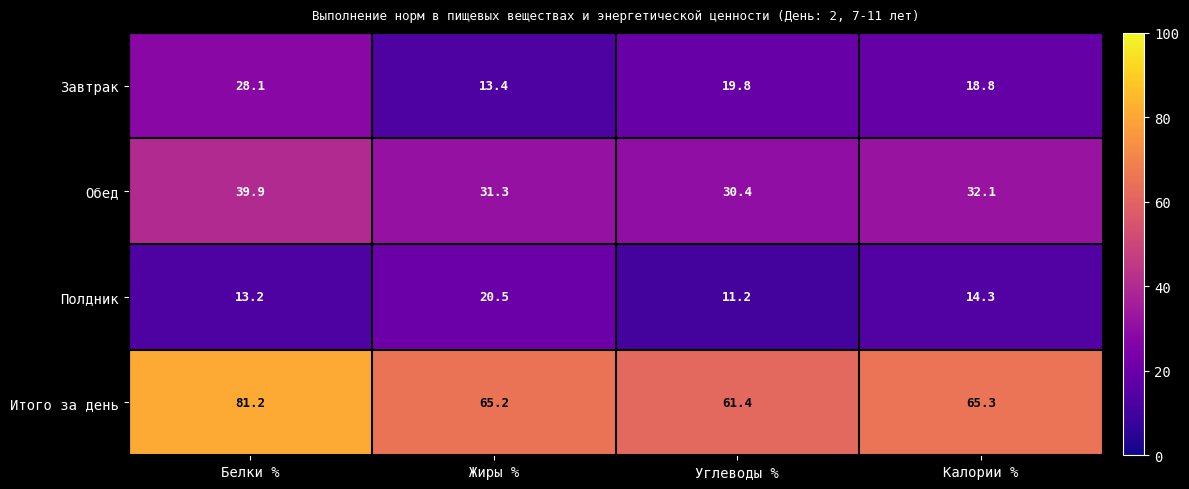

True or false: Полдник has a value of 13.2 at Белки %.

True